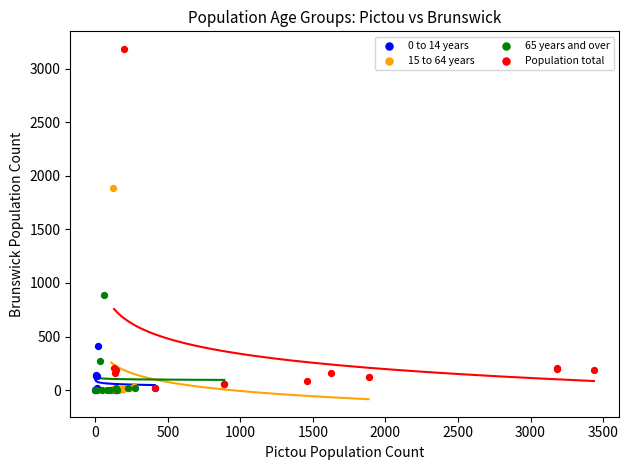

Which series reaches the maximum Y coordinate?

Population total